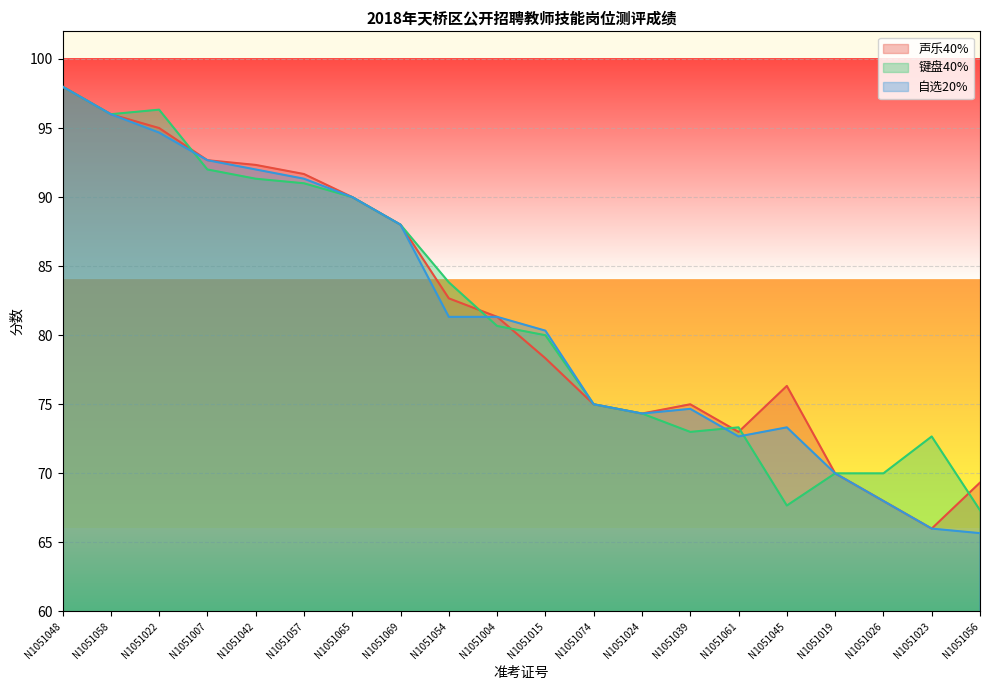

What is the minimum value for 键盘40%?

67.3